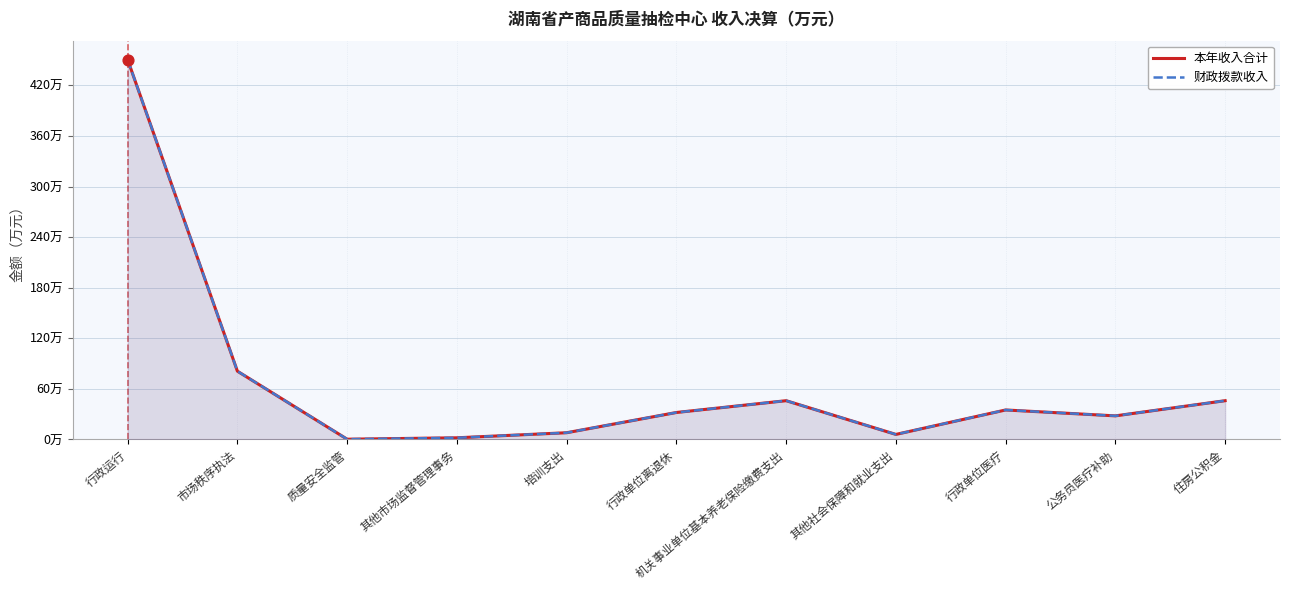

Which series has the largest total across all categories?

本年收入合计